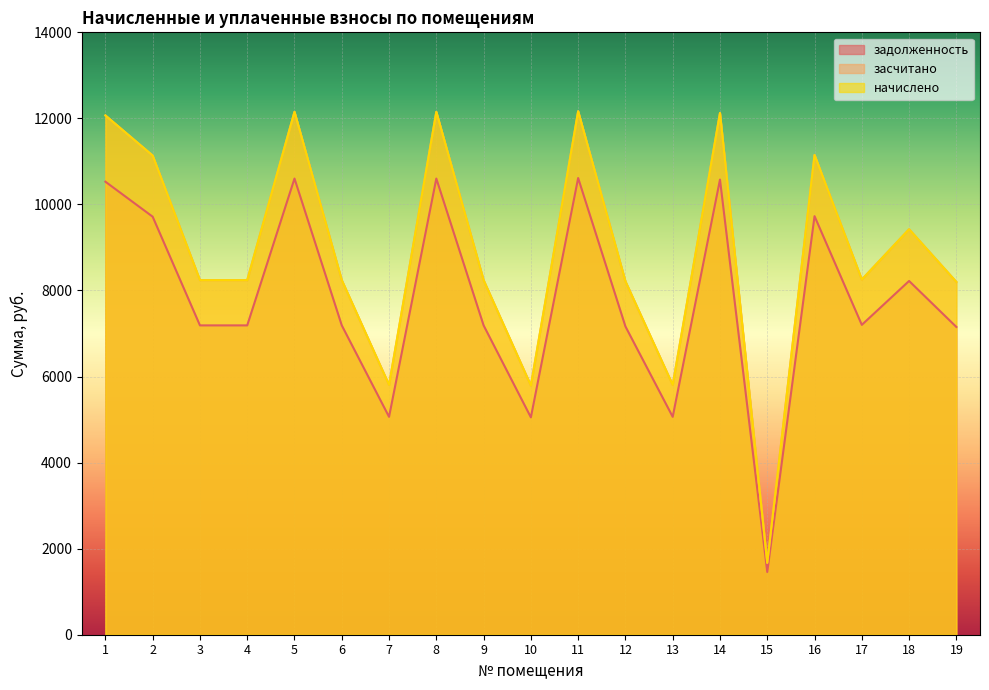

Does the chart display data point markers on the line(s)?

No